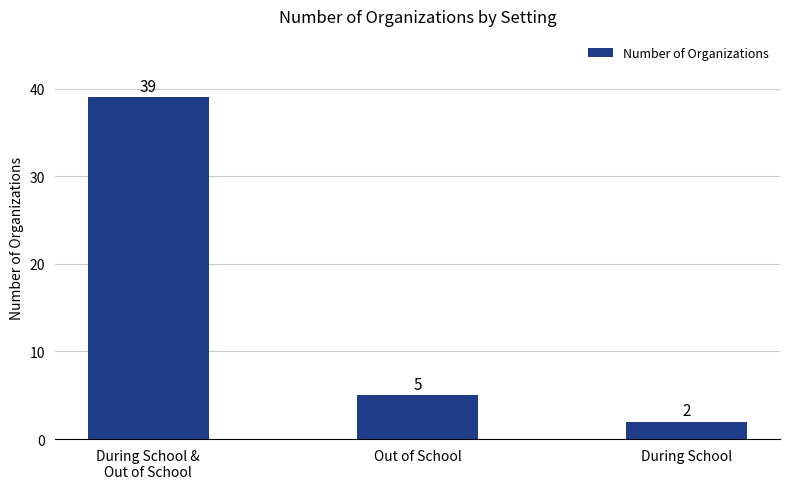

Does the chart contain stacked bars?

No